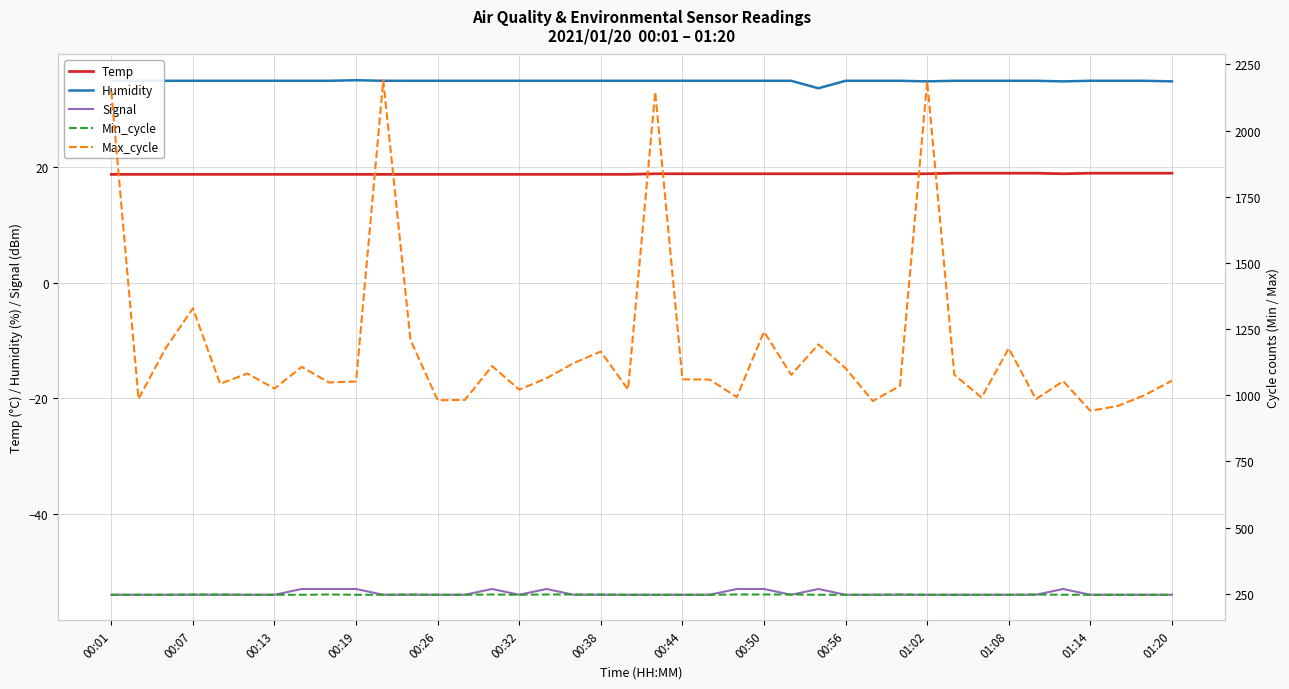

What is the maximum value for Temp?

19.0